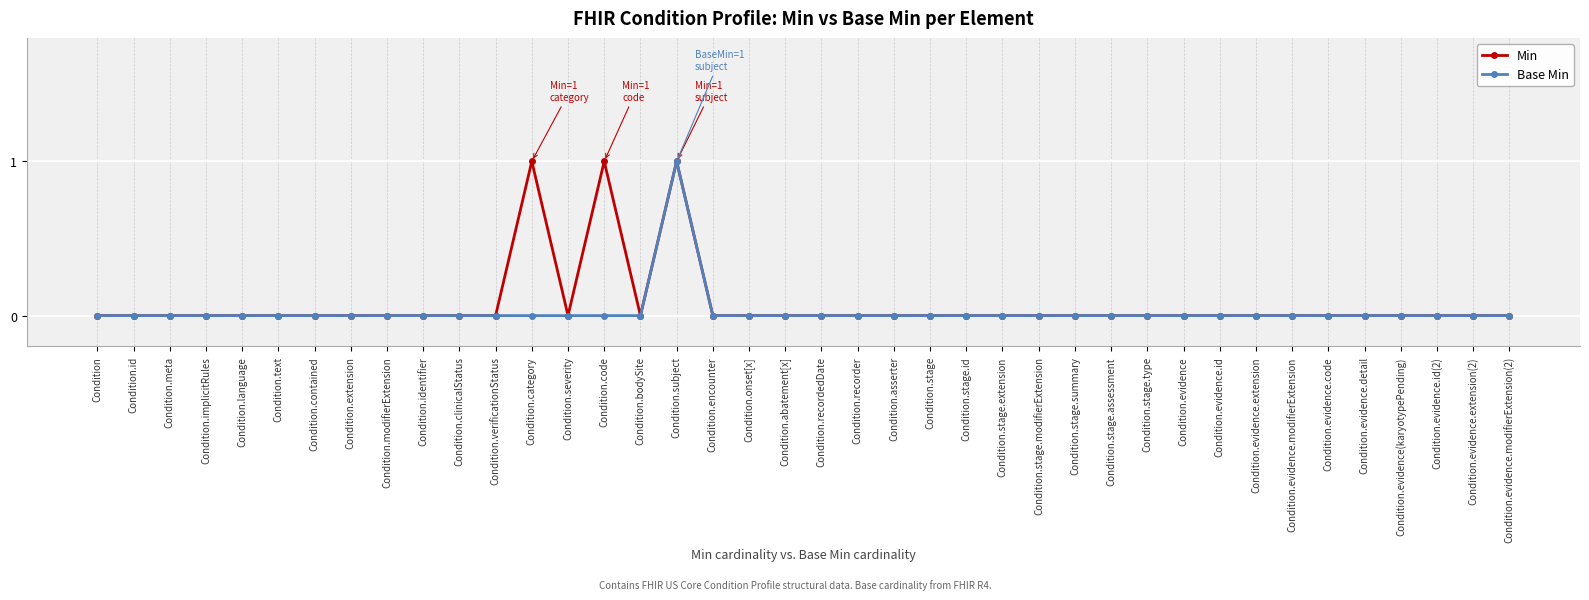

Reading right to left, extract all data points from this chart.

Min: 0	0	0	0	0	0	0	0	0	0	0	0	0	0	0	0	0	0	0	0	0	0	0	1	0	1	0	1	0	0	0	0	0	0	0	0	0	0	0	0
Base Min: 0	0	0	0	0	0	0	0	0	0	0	0	0	0	0	0	0	0	0	0	0	0	0	1	0	0	0	0	0	0	0	0	0	0	0	0	0	0	0	0